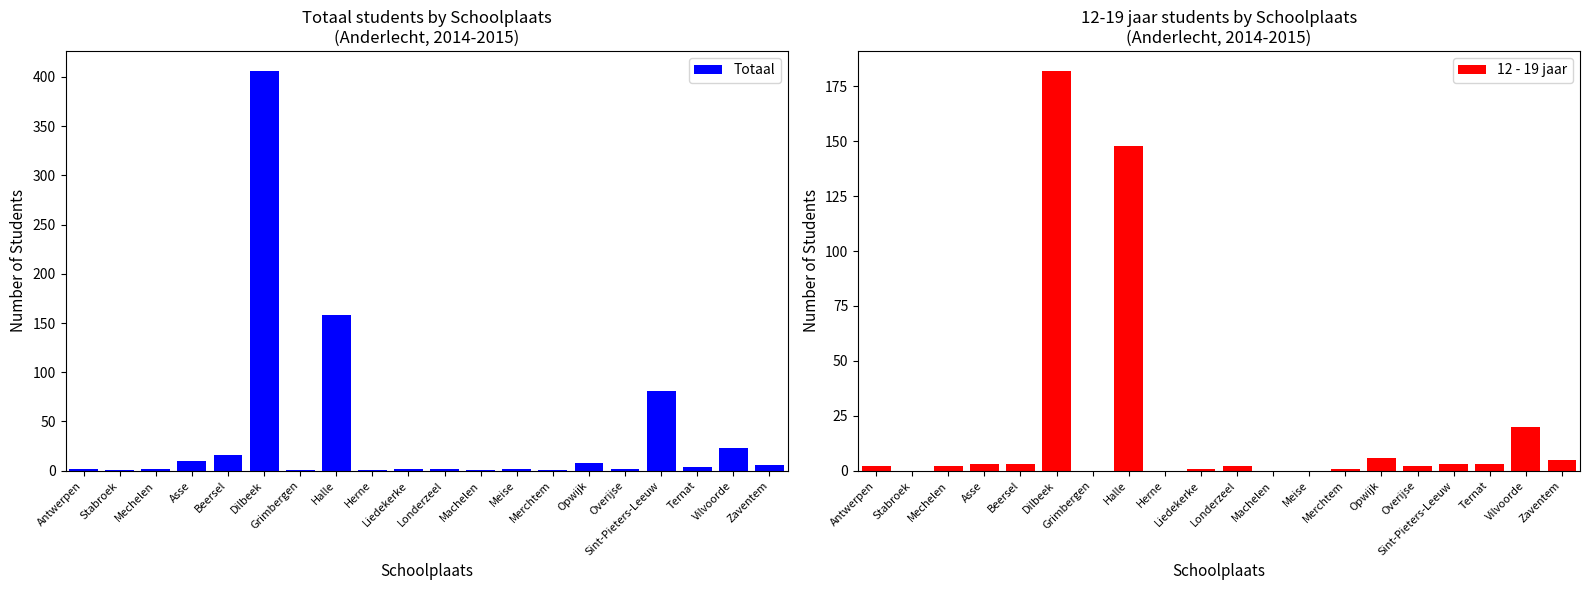

What position from the left is Mechelen?

3